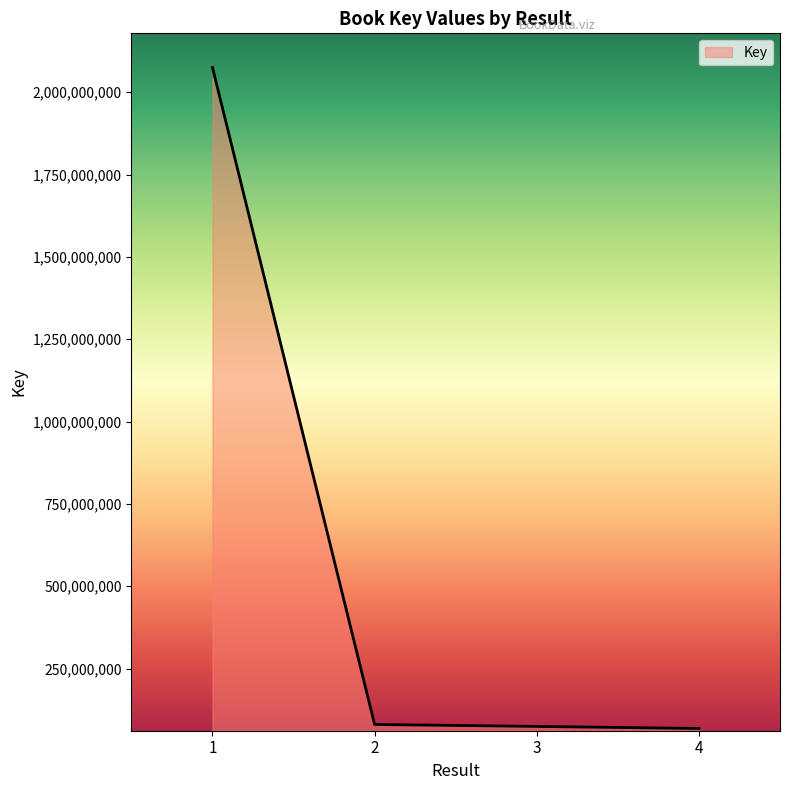

What is the sum of the values at 2 and 1?

2155168730